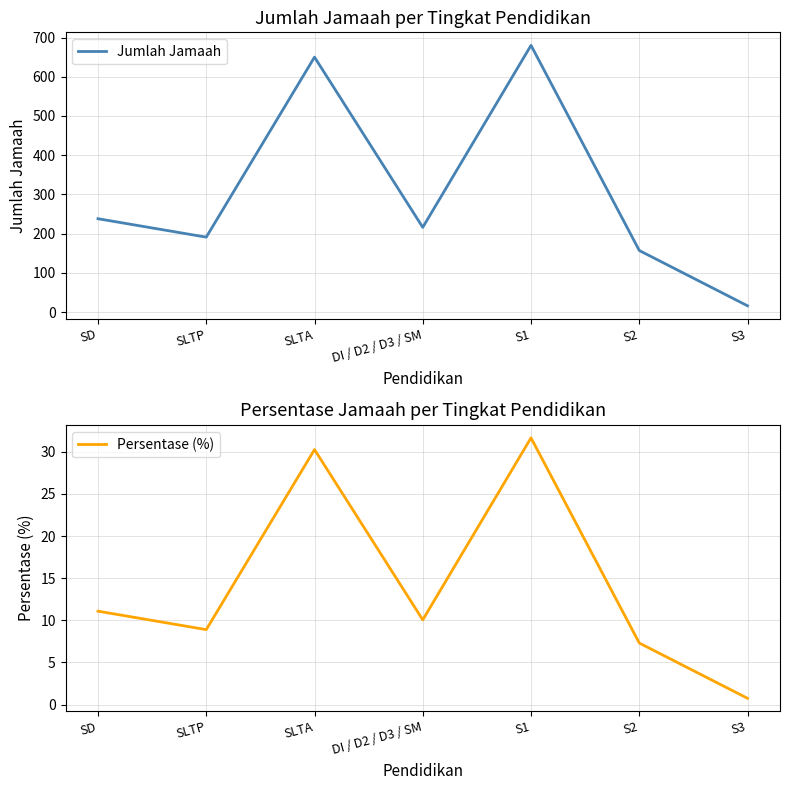

Is the value of Jumlah Jamaah at SLTA greater than the value of Persentase (%) at SLTP?

Yes